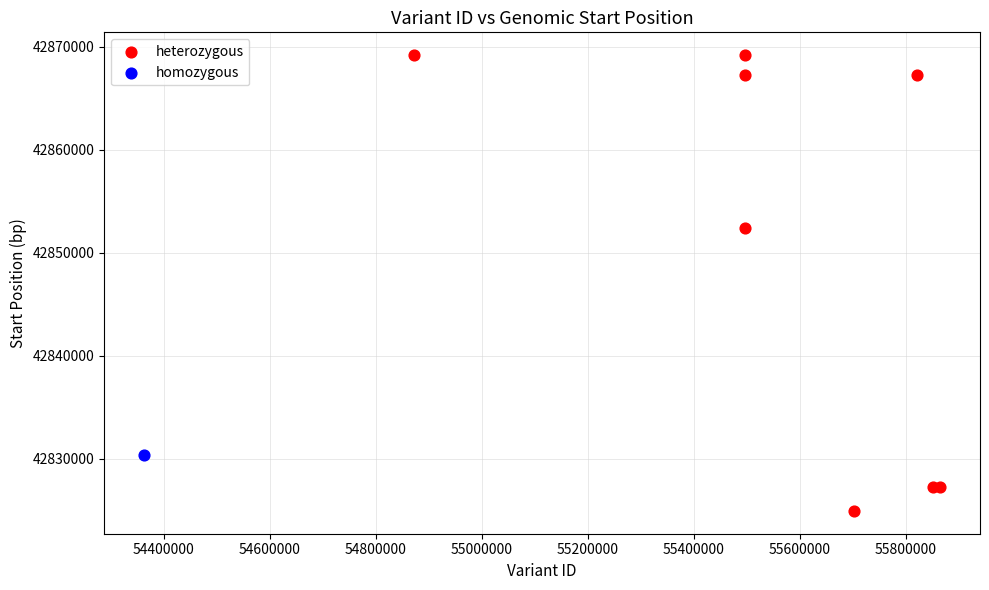

What are all the series names shown in the legend?

heterozygous, homozygous